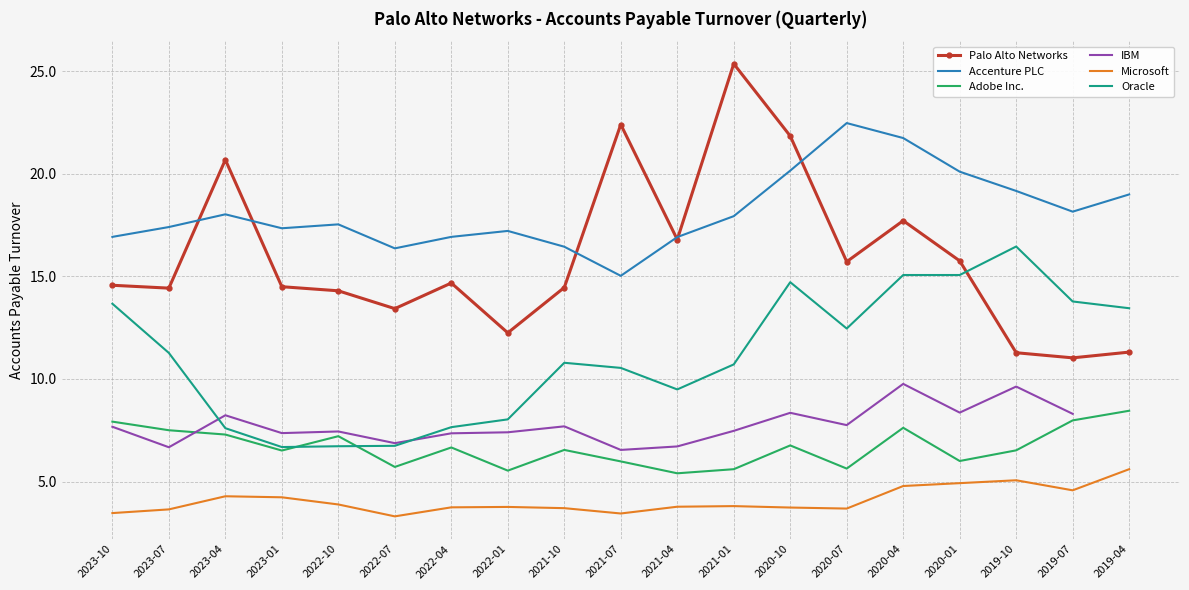

Where does the Palo Alto Networks series first go above 14?

2023-10